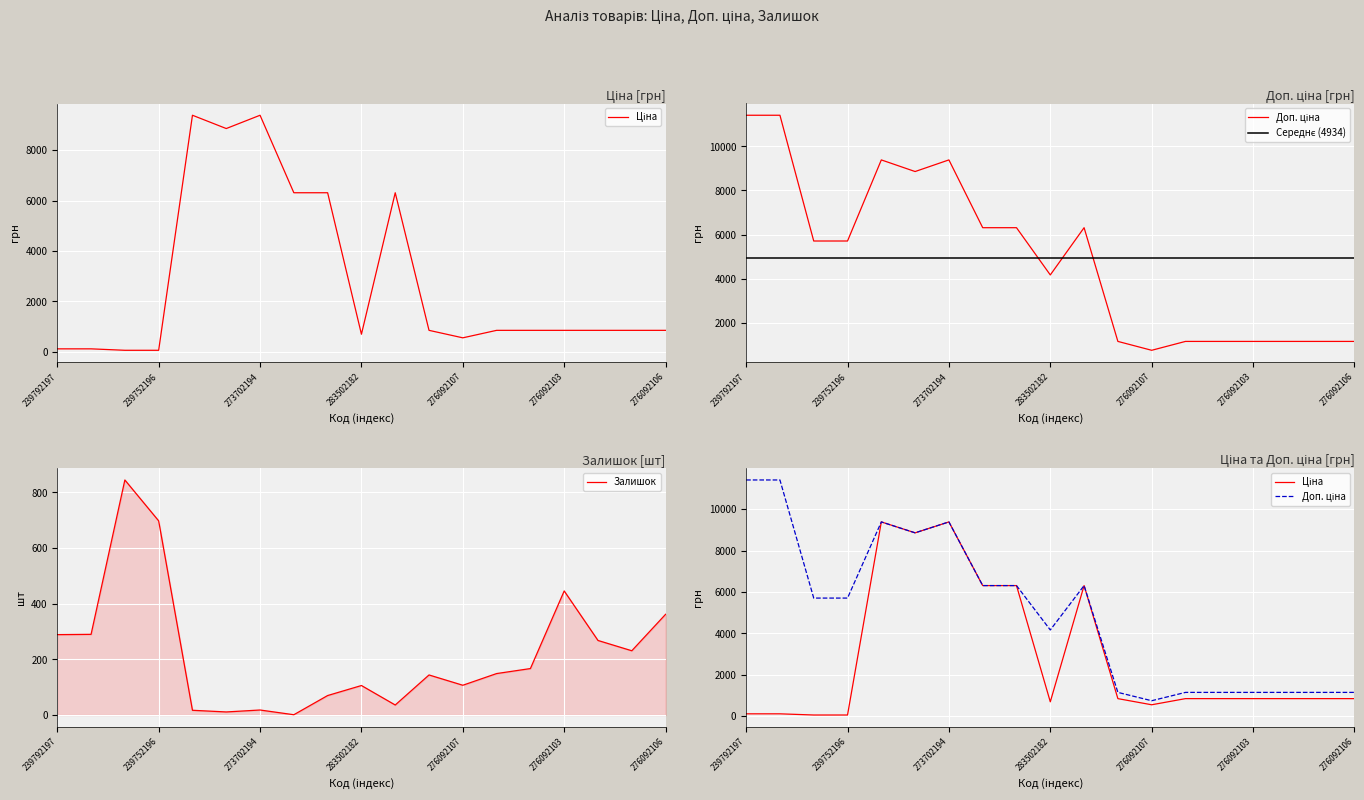

Which category has the lowest value in the Доп. ціна series?

276092107